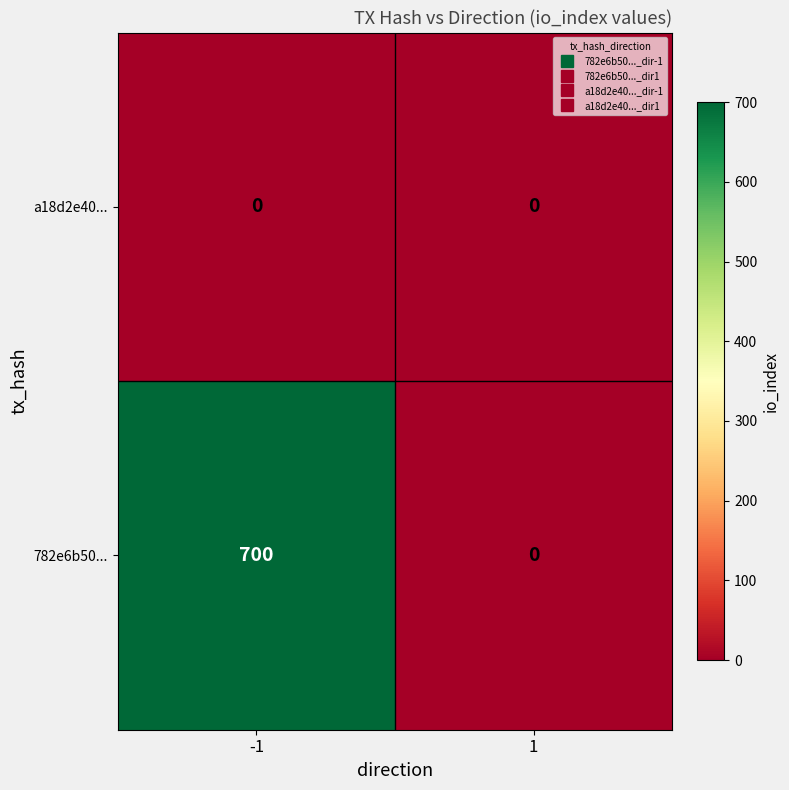

What is the highest value of the 782e6b50... series?

700